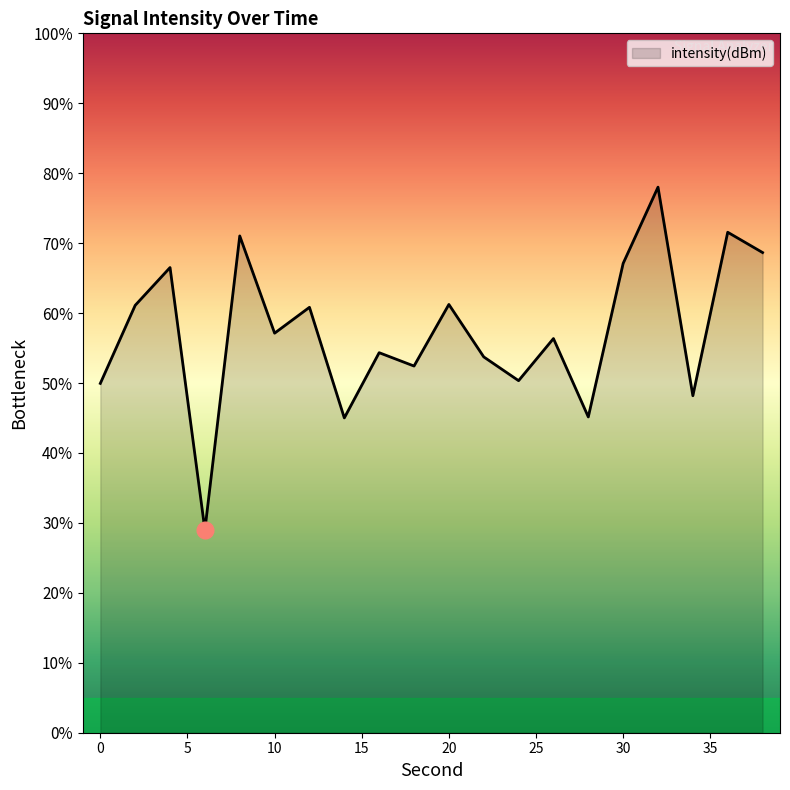

Reading right to left, extract all data points from this chart.

-110.7	-109.2	-120.9	-106.0	-111.4	-122.4	-116.8	-119.8	-118.1	-114.4	-118.8	-117.8	-122.5	-114.6	-116.4	-109.5	-130.5	-111.7	-114.4	-120.0